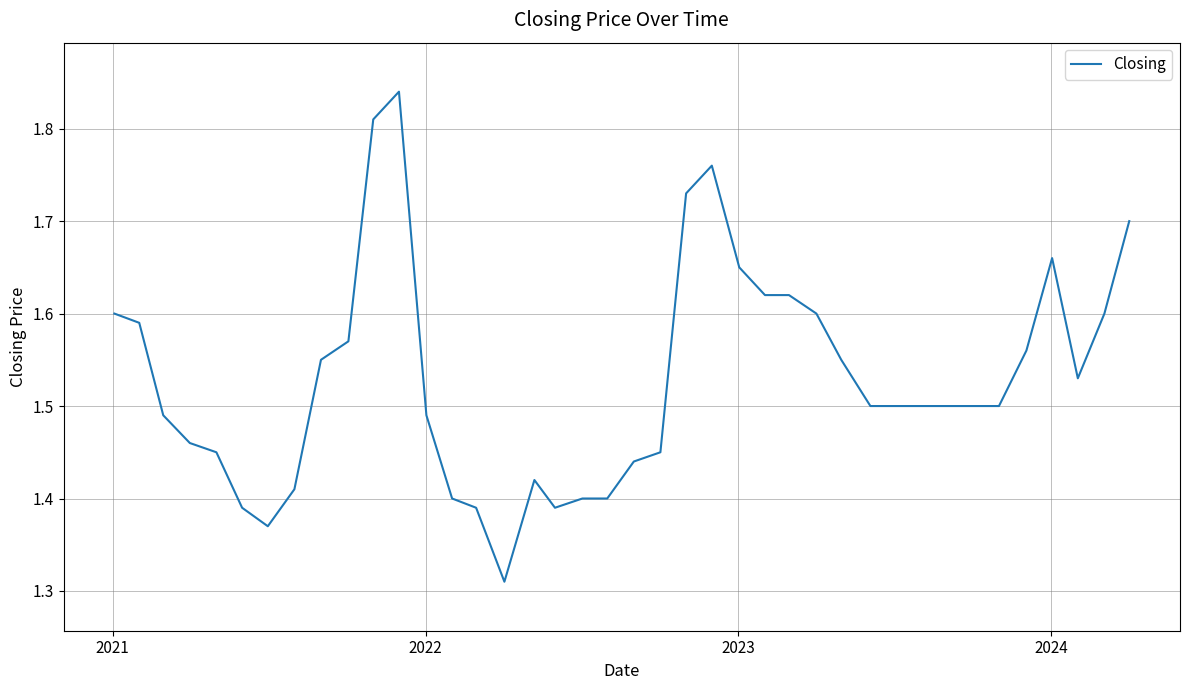

What is the difference between the maximum and minimum values?

0.5